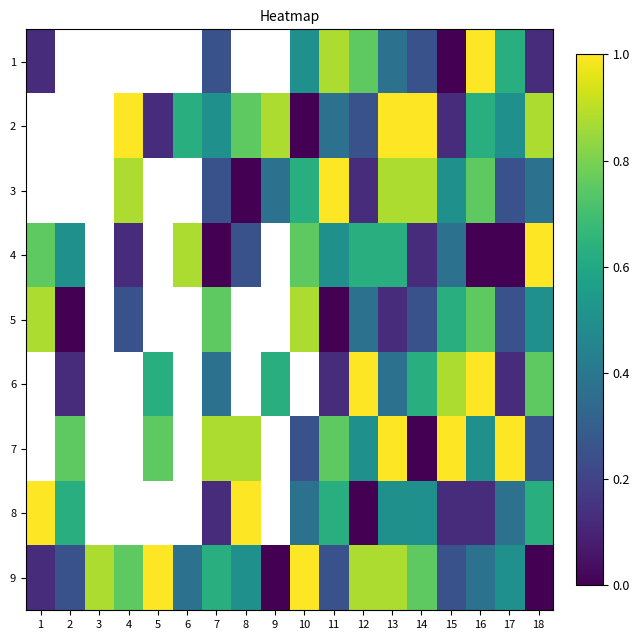

Is the value of 8 at 8 greater than the value of 7 at 15?

No